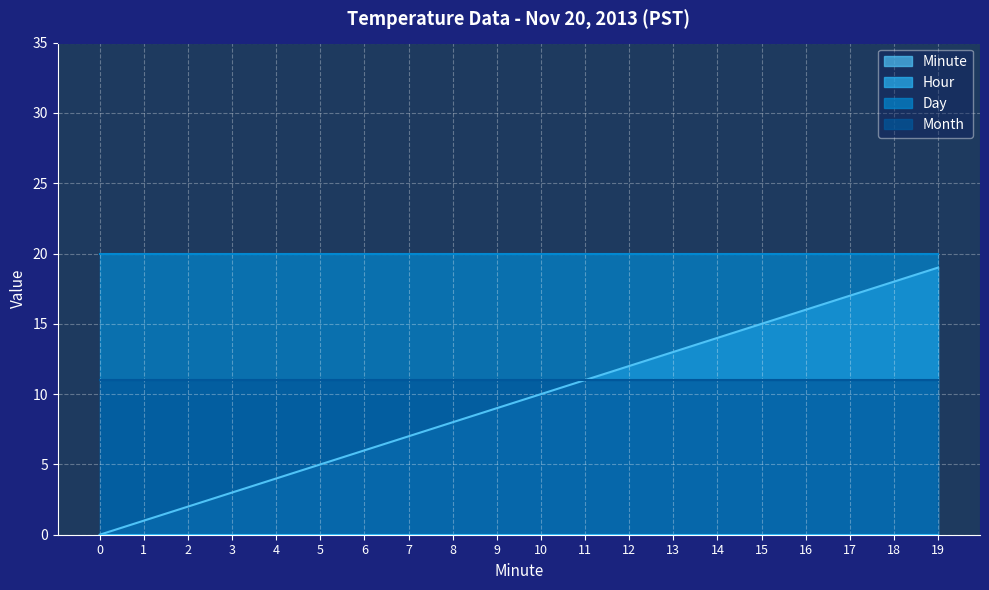

Which series has the largest total across all categories?

Day